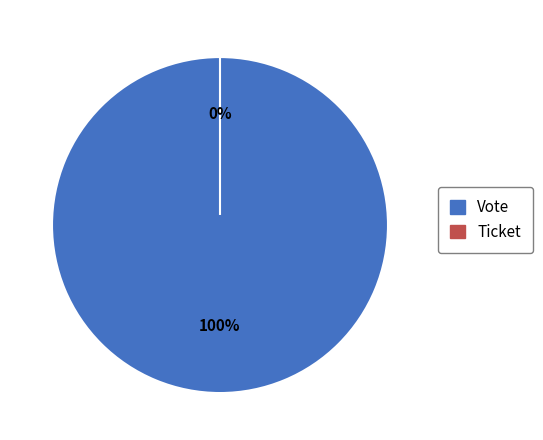

What is the majority slice?

Vote